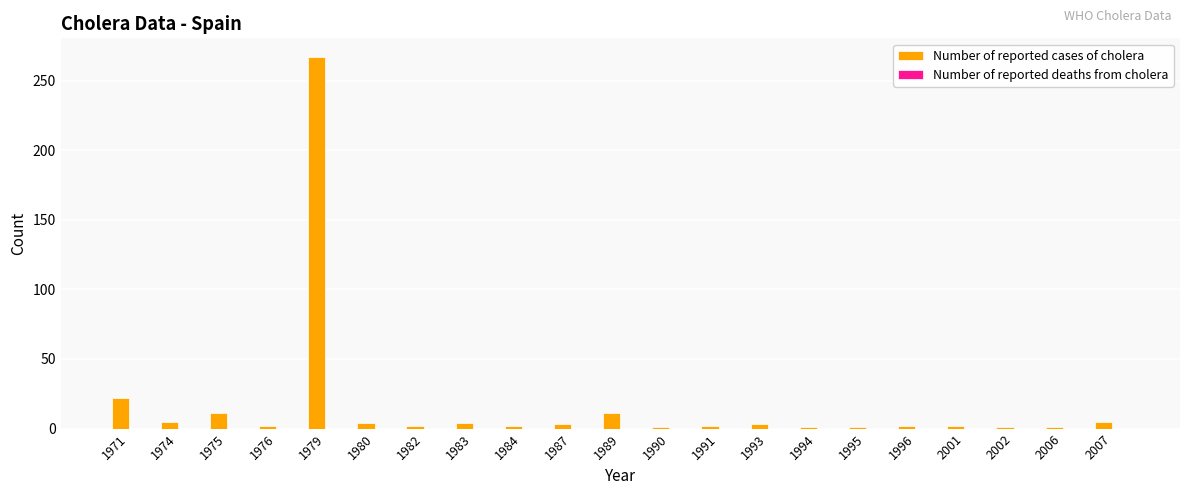

How many series are shown in this chart?

1